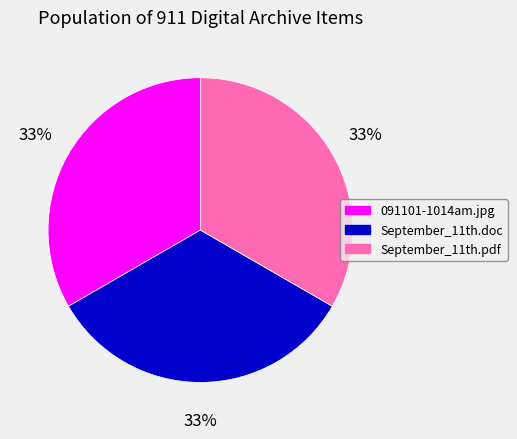

Count the number of slices in the pie.

3